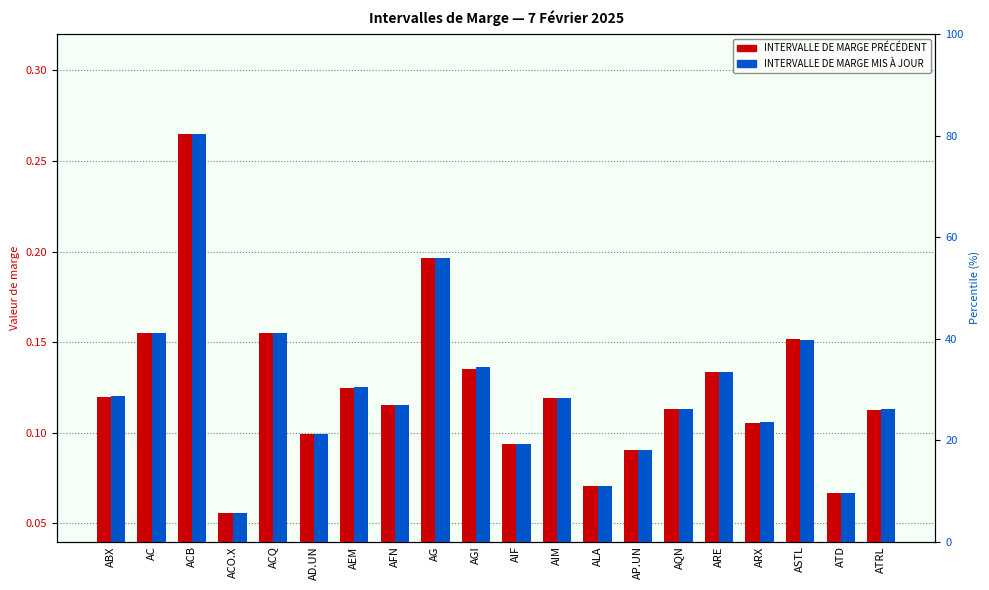

Where is INTERVALLE DE MARGE PRÉCÉDENT nearest to the value 0?

ACO.X